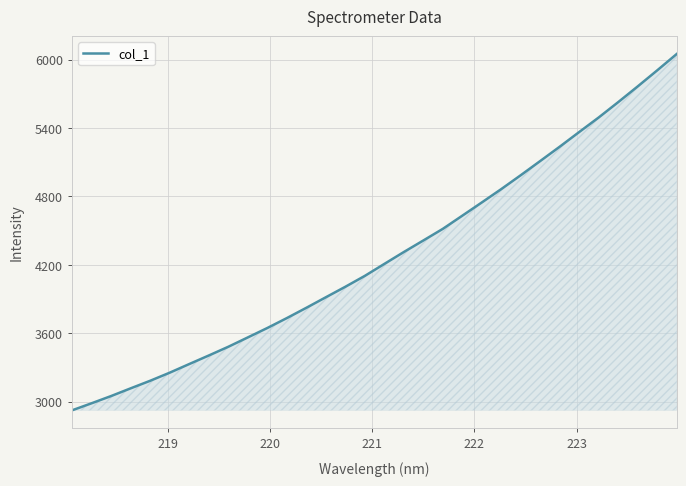

What is the average value?

4274.0